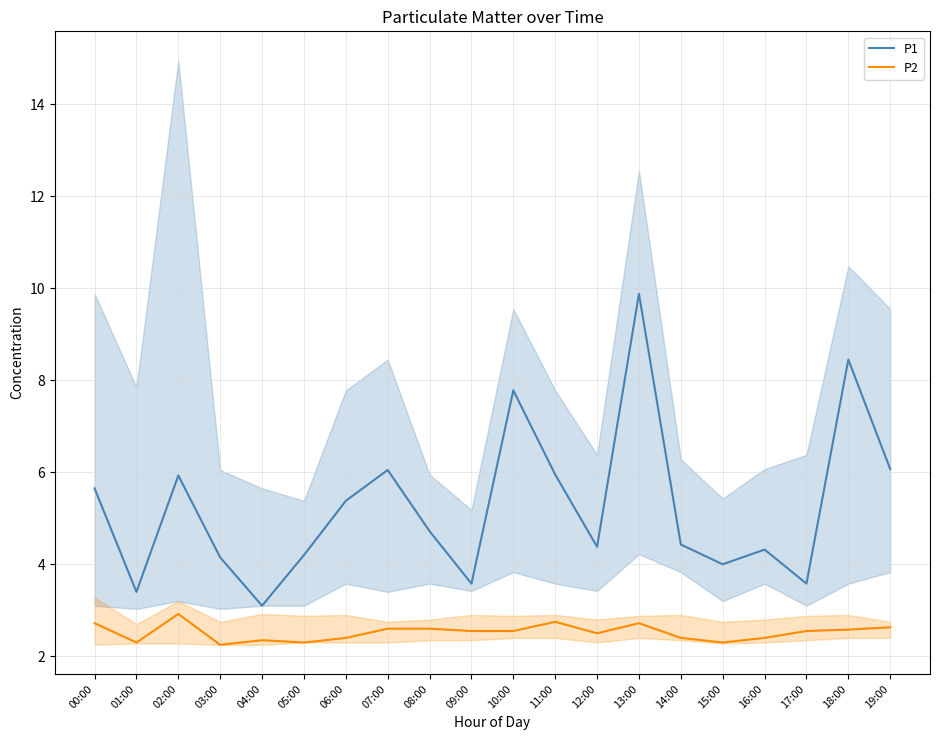

What is the average value of the P1 series?

5.2